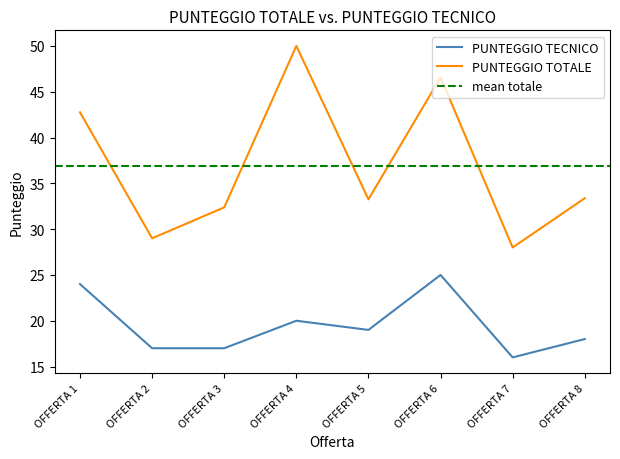

True or false: PUNTEGGIO TOTALE has more than 1 points higher than both neighbors.

True